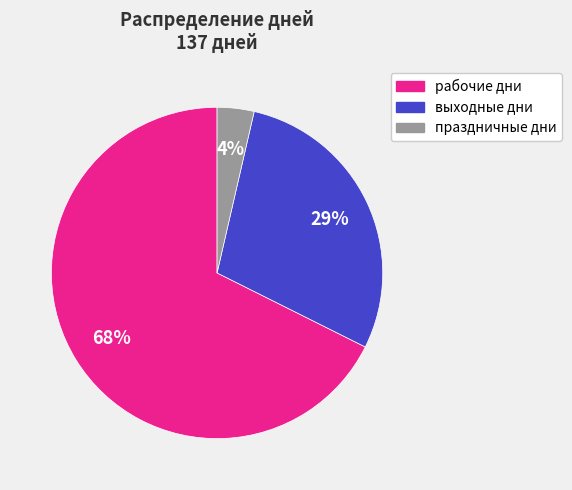

Which has a higher value, праздничные дни or рабочие дни?

рабочие дни